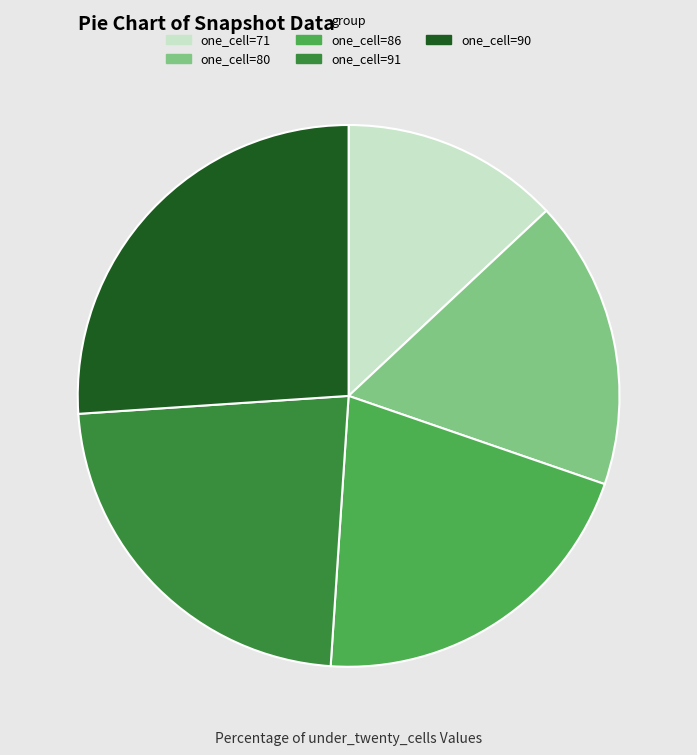

Which has a higher value, one_cell=91 or one_cell=86?

one_cell=91